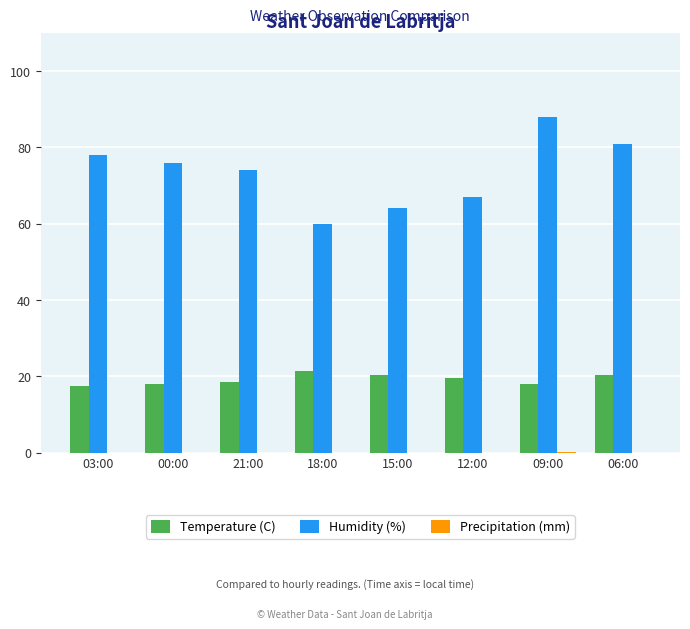

Is it true that Humidity (%) equals 67.0 at 12:00?

True